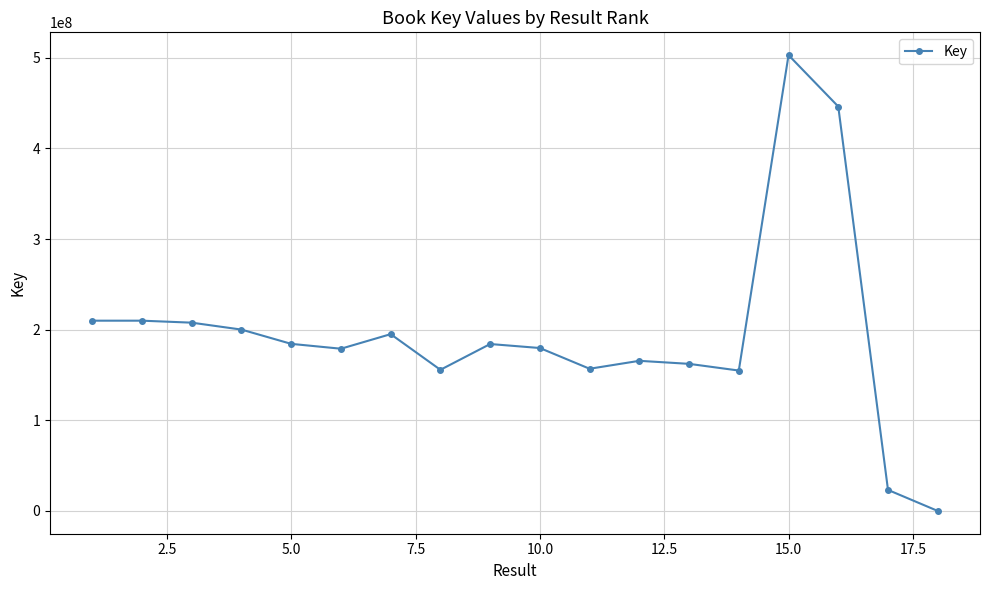

What is the maximum value shown in the chart?

503027910